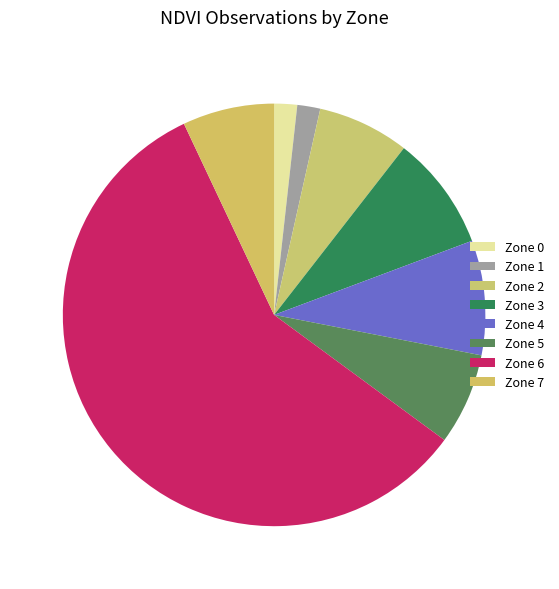

To the nearest percent, what portion does Zone 0 represent?

2%